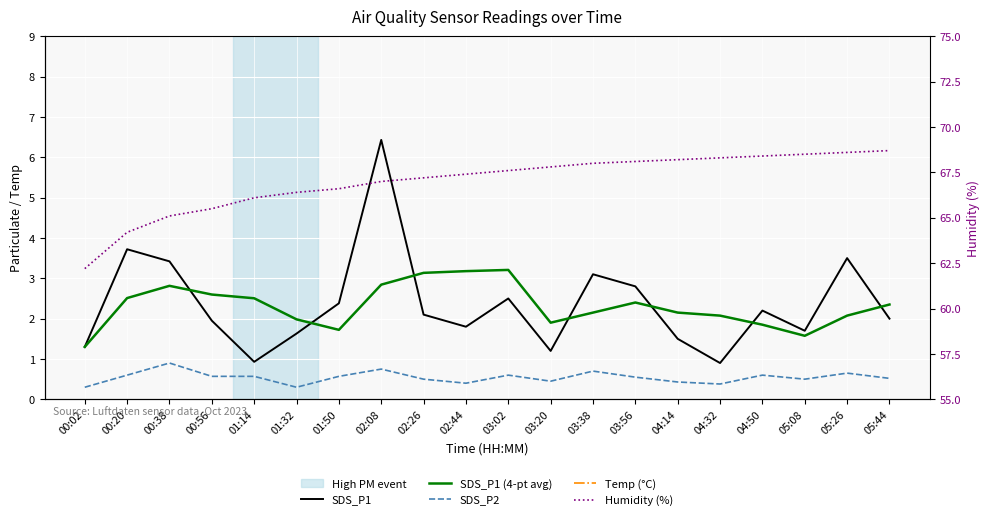

What is the spread (max minus min) of values at 01:32?

66.1